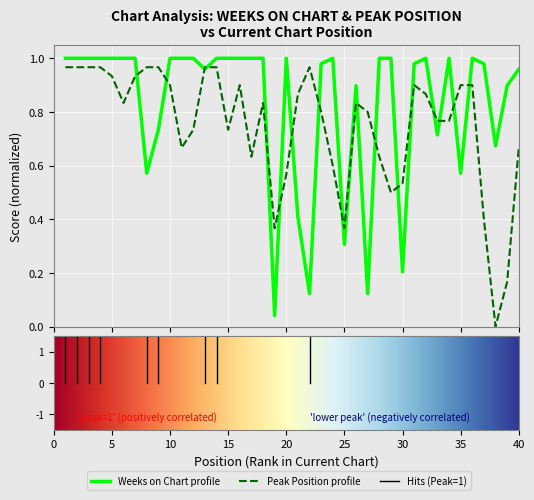

Does the chart display data point markers on the line(s)?

No